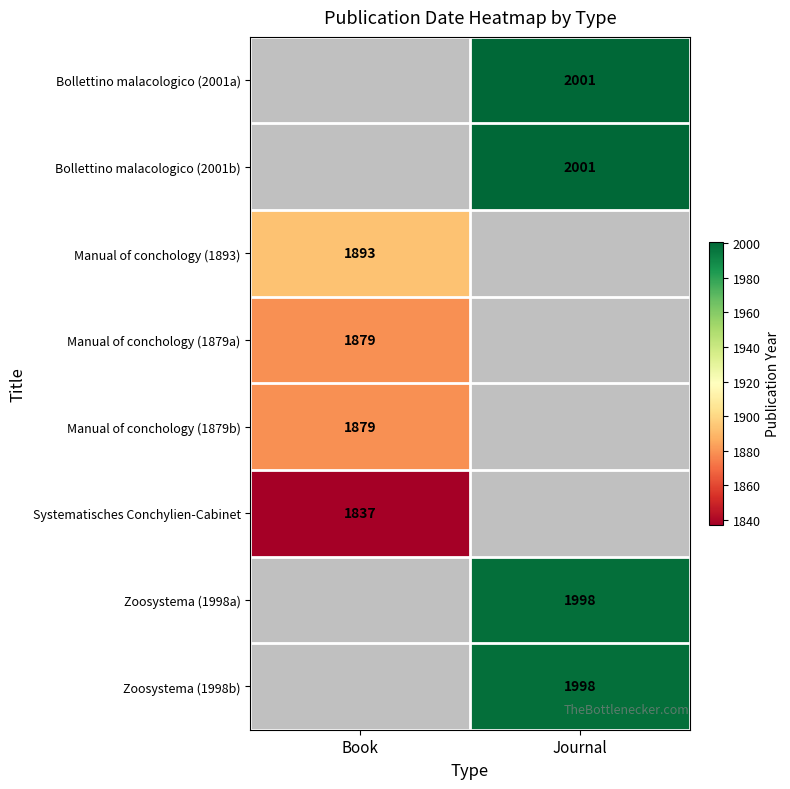

True or false: Systematisches Conchylien-Cabinet has a value of 2490.4 at Book.

False